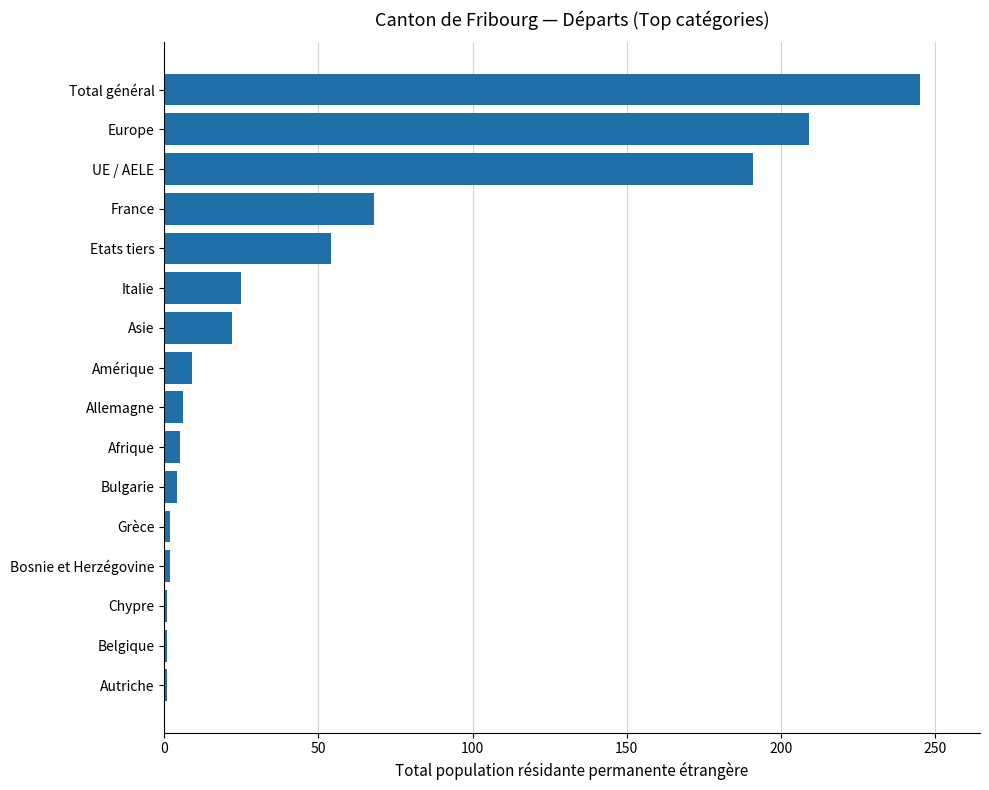

Where is the data nearest to the value 123?

France